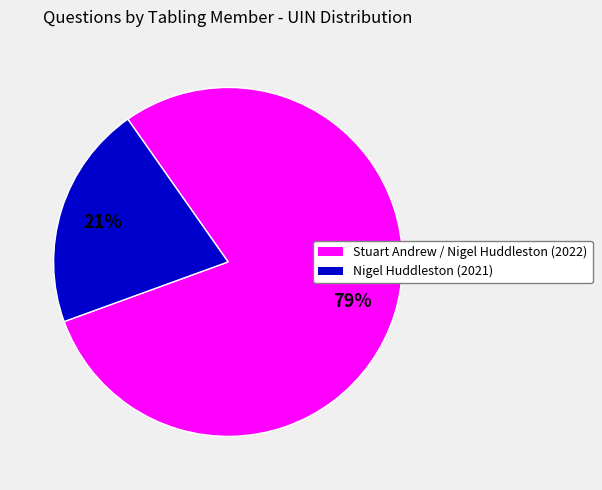

Is there any slice that represents more than half of the pie?

Yes